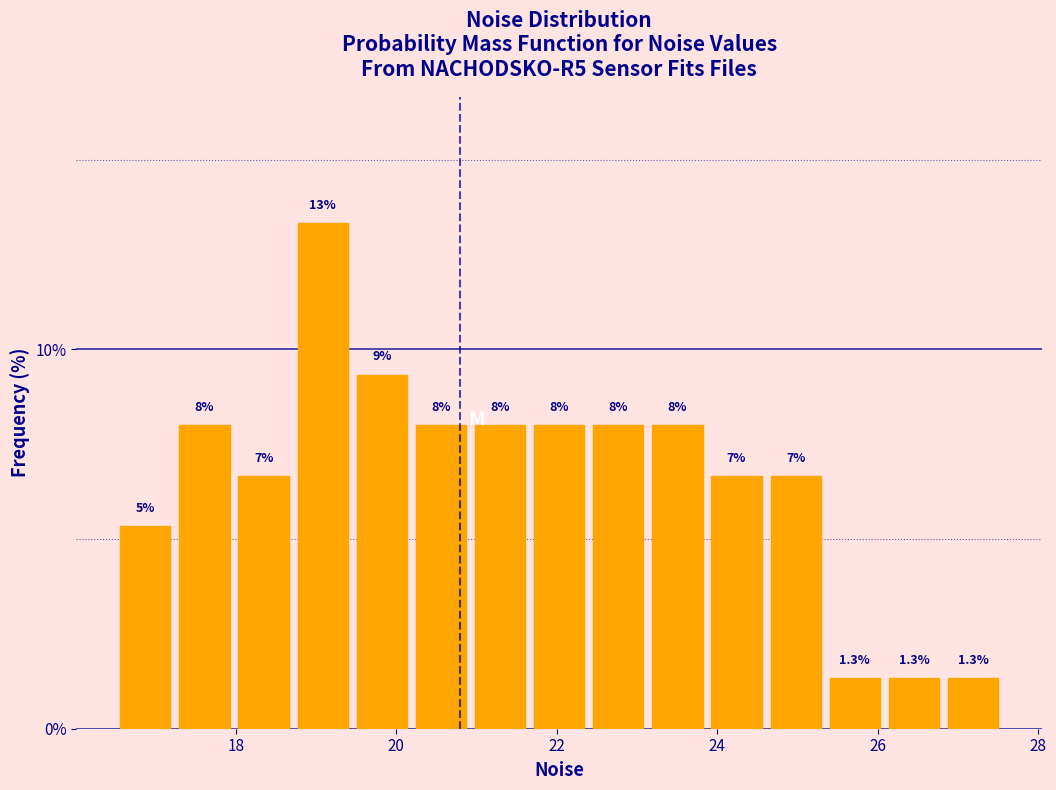

Read against the x-axis, roughly where is the centre of the tallest bar?

19.0